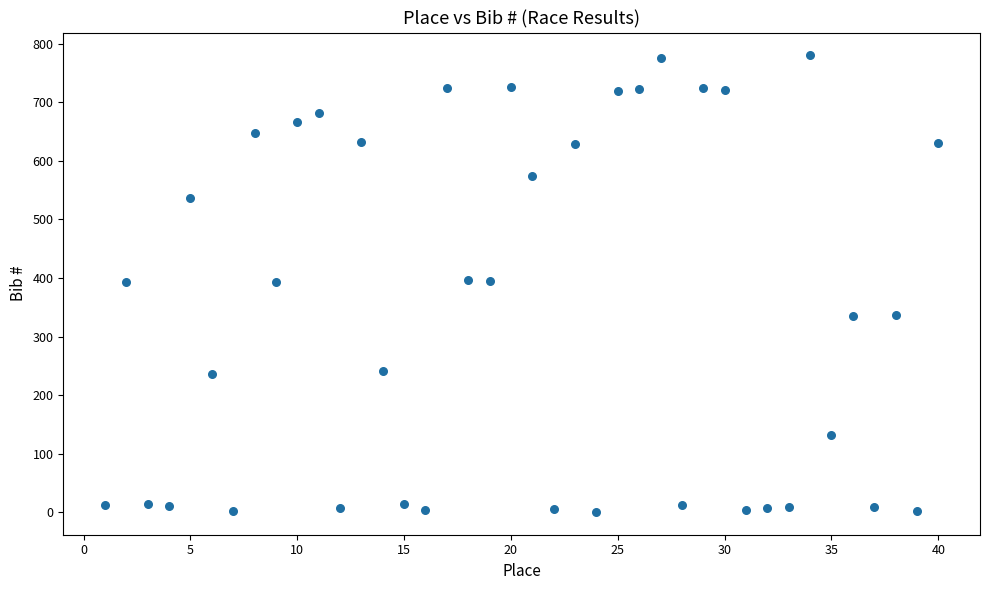

What is the range of X values (max minus min)?

39